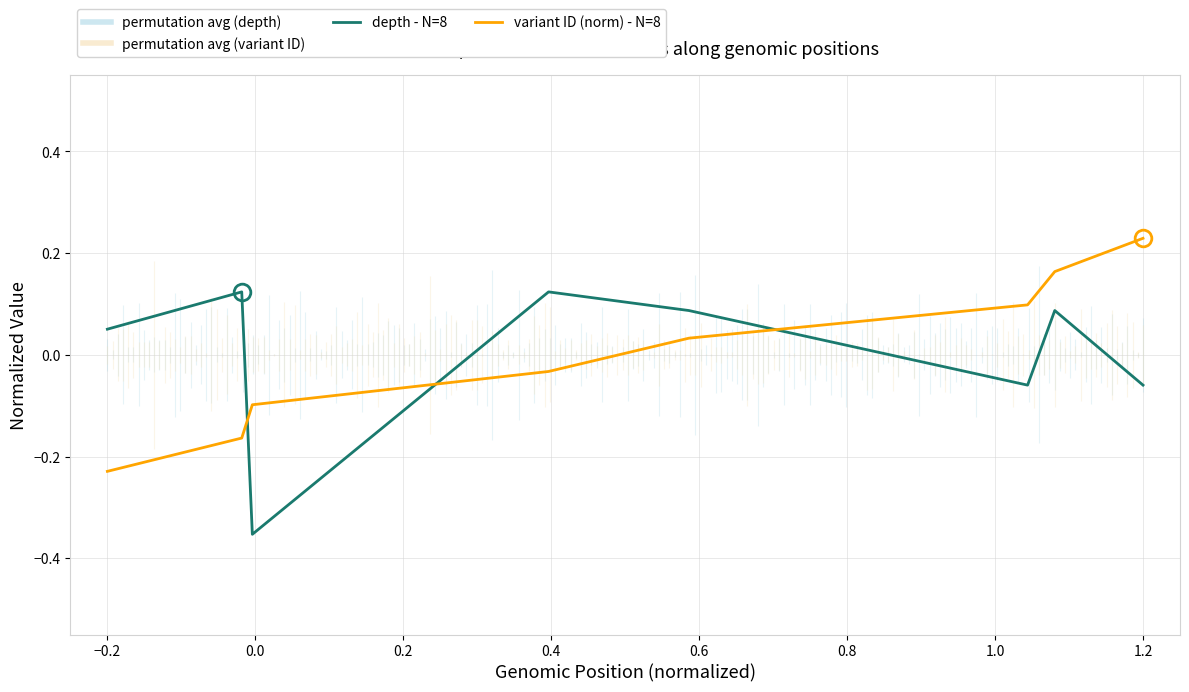

Which series has the widest spread of values?

depth - N=8